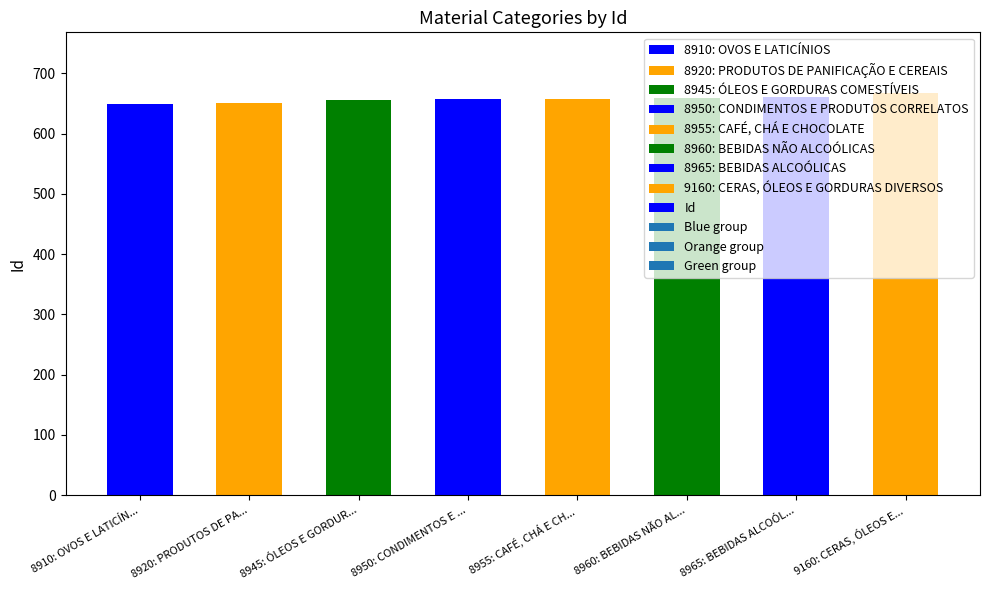

What is the smallest value displayed?

649